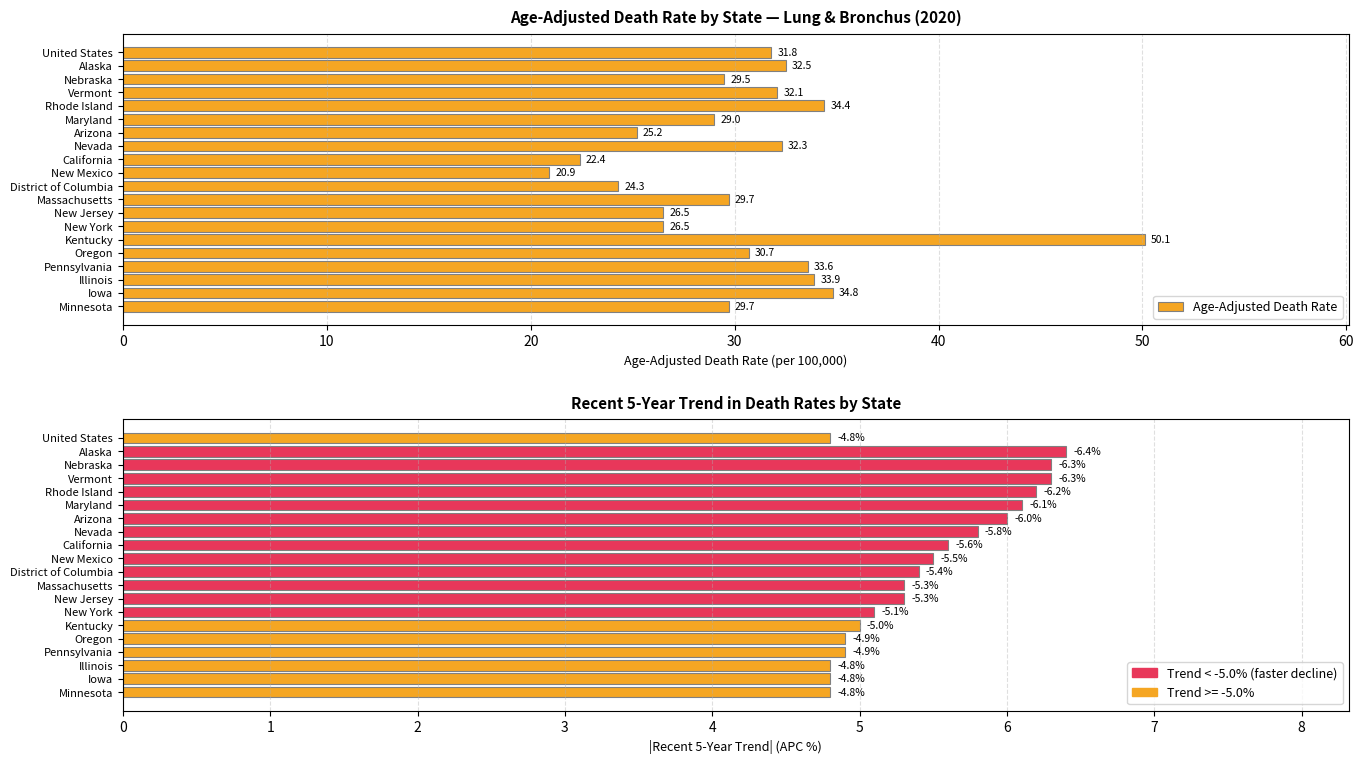

List the series in order of their overall mean, lowest first.

Recent 5-Year Trend (APC), Age-Adjusted Death Rate